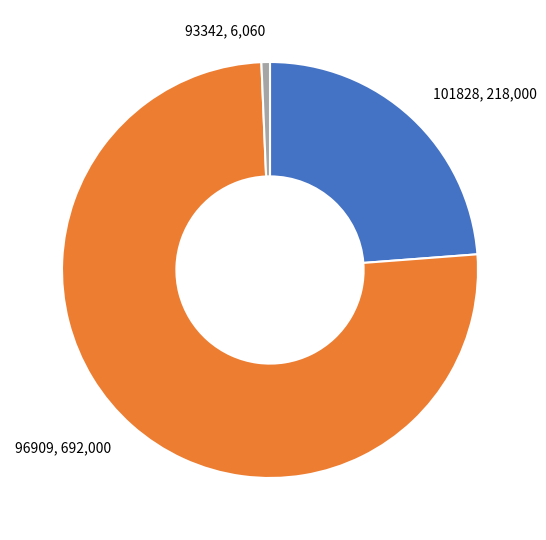

Combined, do 93342 and 96909 account for over 50%?

Yes